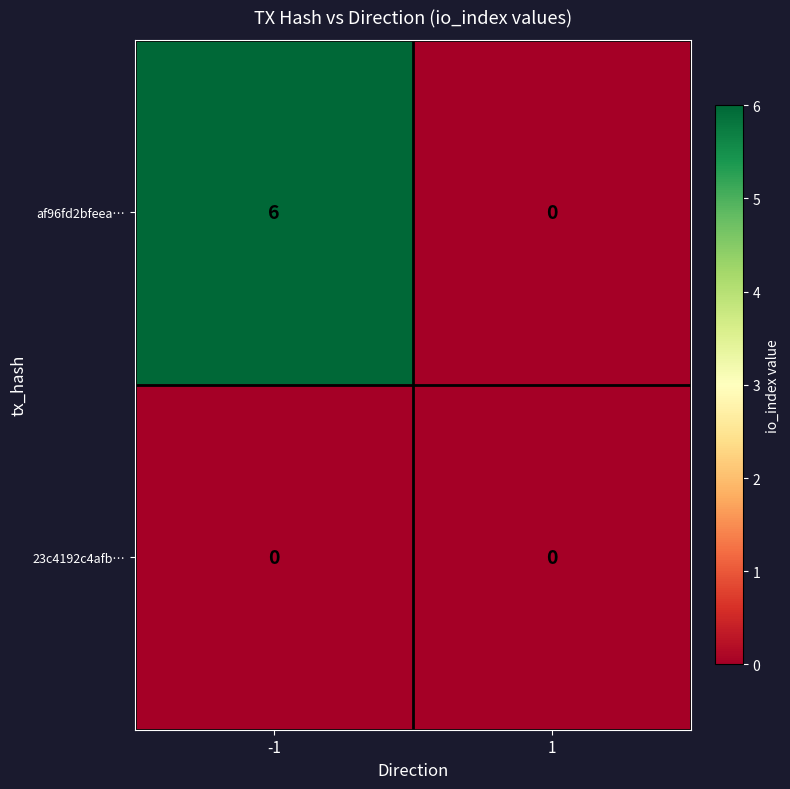

Reading left to right, transcribe all the data shown in this chart.

af96fd2bfeea…: -1=6	1=0
23c4192c4afb…: -1=0	1=0